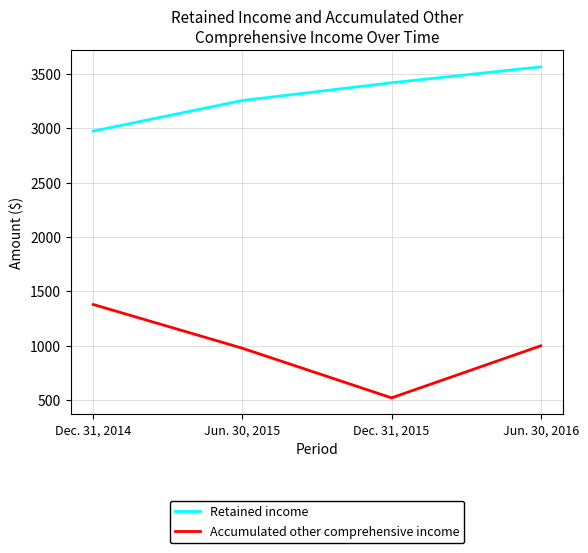

Does the chart display data point markers on the line(s)?

No